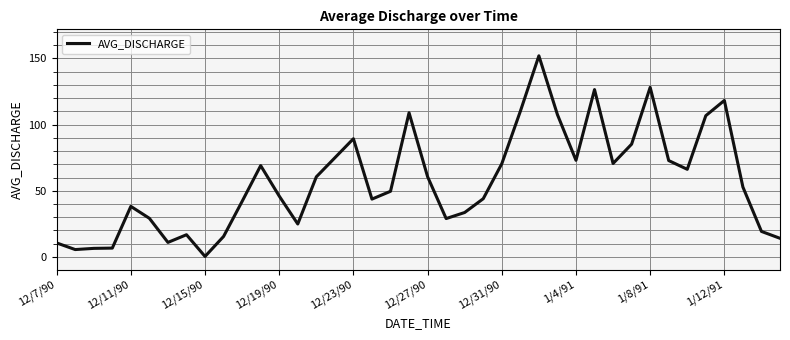

What is the difference between the maximum and minimum values?

151.5